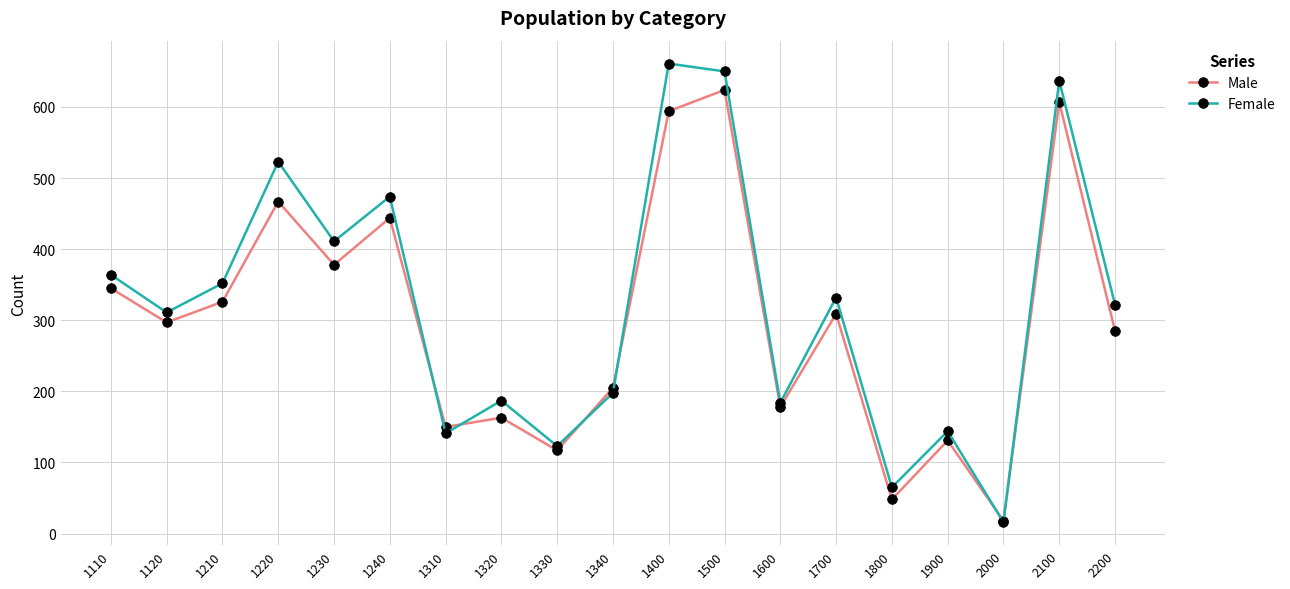

At which category does the chart reach its peak across all series?

1400